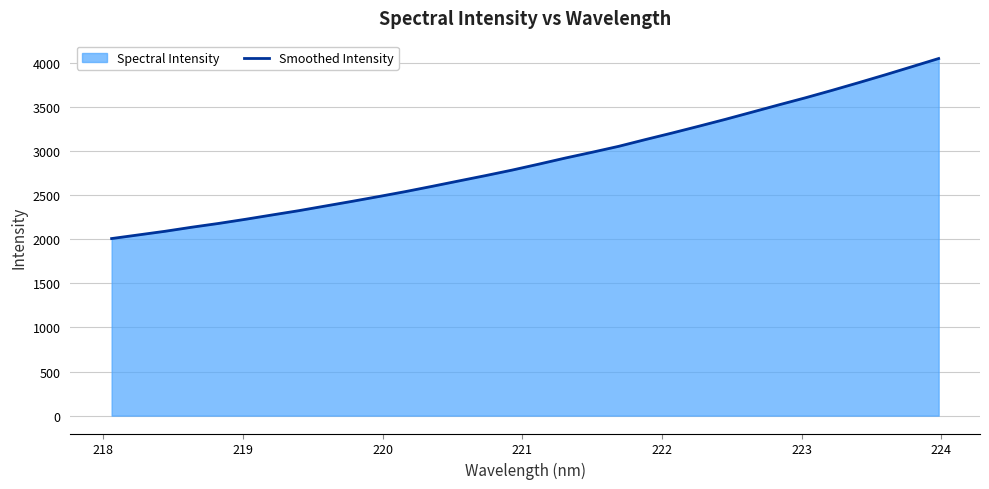

What is the maximum value shown in the chart?

4049.3